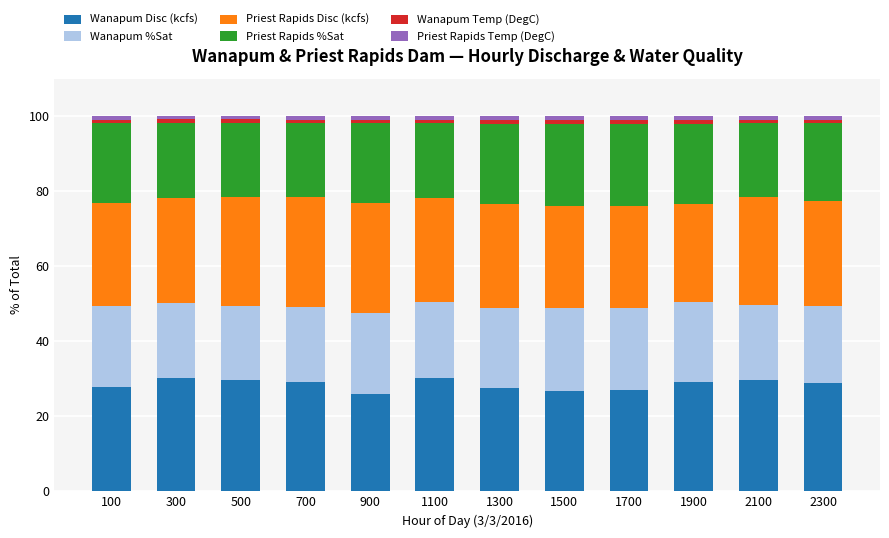

What is the difference between the maximum and minimum values in the Wanapum Disc (kcfs) series?

4.1